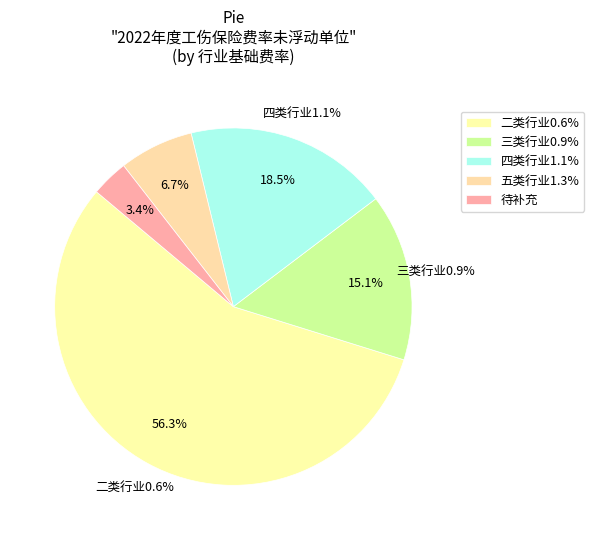

Approximately how many times larger is the value at 三类行业0.9% compared to 待补充?

4.5